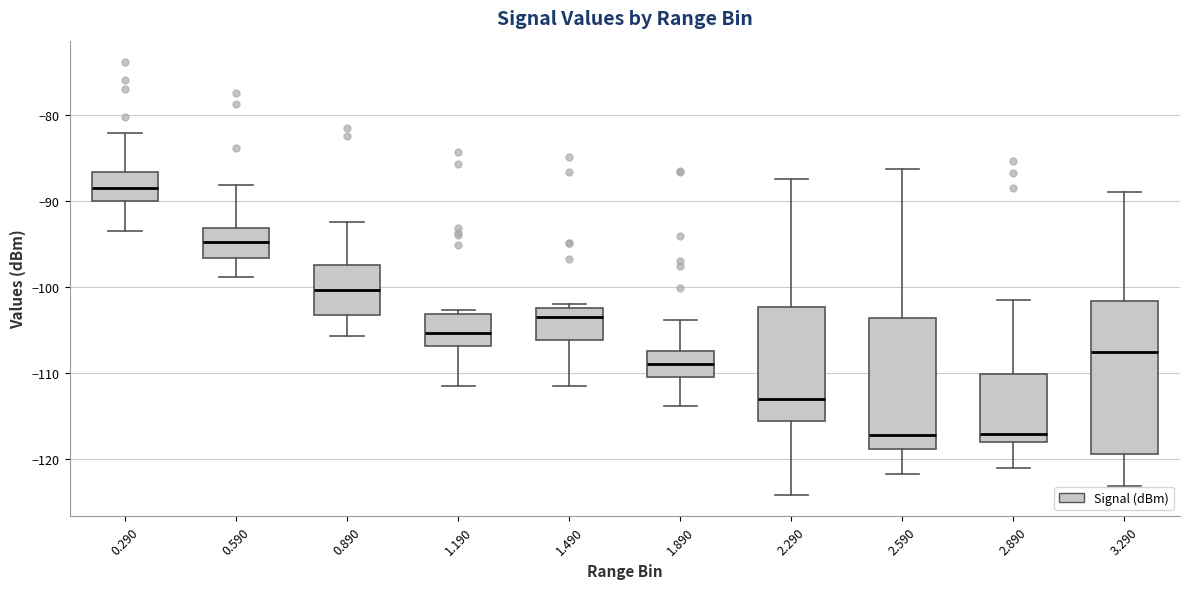

Reading left to right, read every box against the y-axis: the position of its median line, the range the box covers, and the ends of its whiskers. The values are not printed on the chart, so give them approximately, as read against the axis.

0.290: median -88, box -90 to -87, whiskers -93 to -82
0.590: median -95, box -97 to -93, whiskers -99 to -88
0.890: median -100, box -103 to -97, whiskers -106 to -92
1.190: median -105, box -107 to -103, whiskers -111 to -103 (just above the box's upper edge)
1.490: median -103, box -106 to -102, whiskers -111 to -102 (just above the box's upper edge)
1.890: median -109, box -110 to -107, whiskers -114 to -104
2.290: median -113, box -116 to -102, whiskers -124 to -87
2.590: median -117, box -119 to -104, whiskers -122 to -86
2.890: median -117, box -118 to -110, whiskers -121 to -101
3.290: median -107, box -119 to -102, whiskers -123 to -89